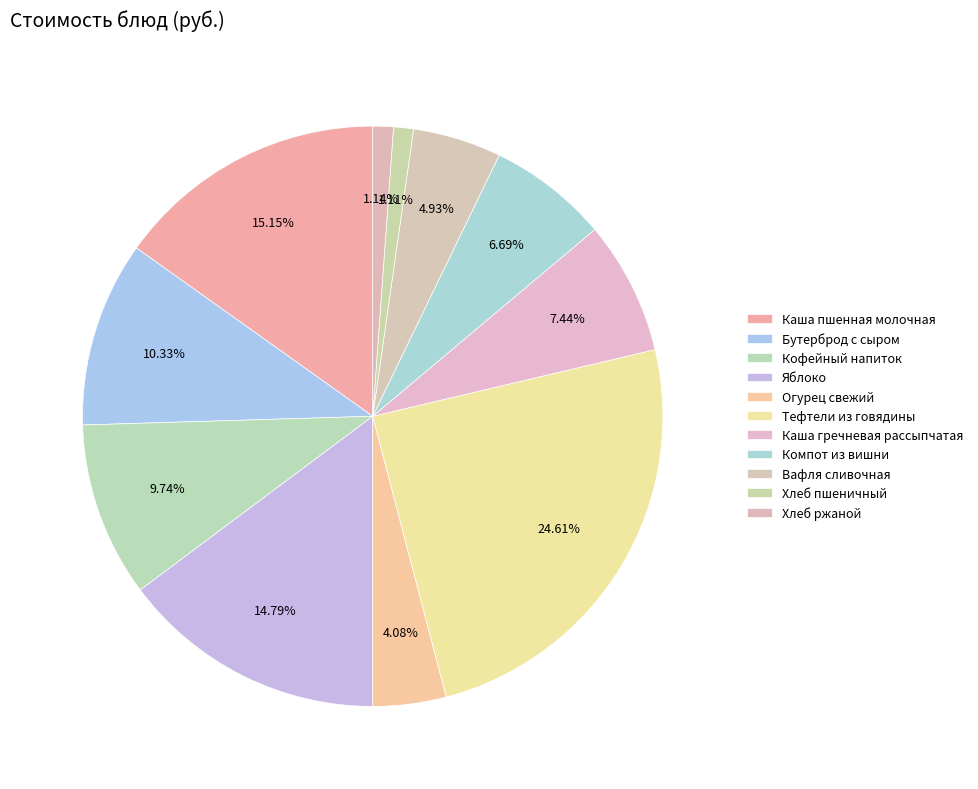

The Тефтели из говядины slice represents 15% of the pie. True or false?

False